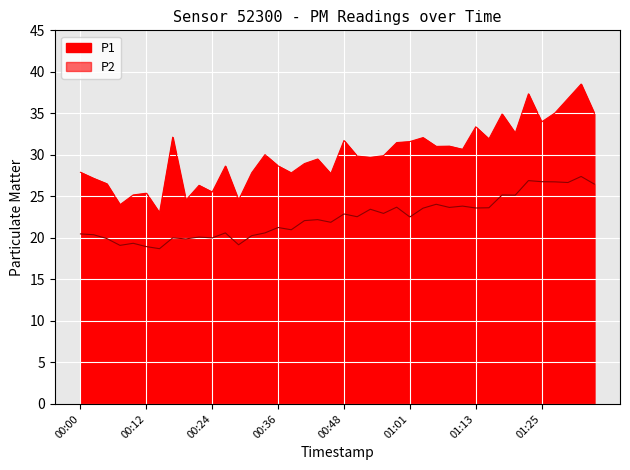

What is the label of the 10th point from the left?

00:22